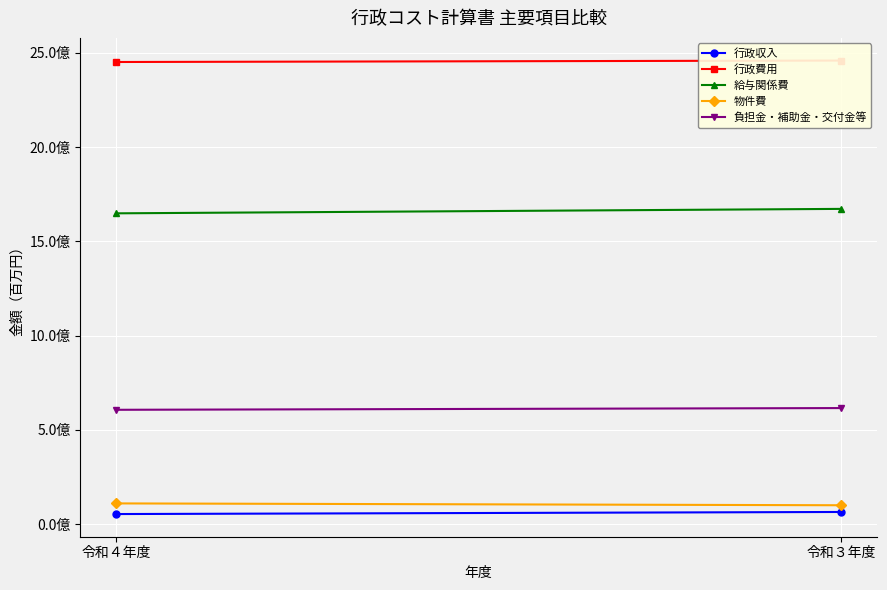

Rank the series by their maximum value, from highest to lowest.

行政費用, 給与関係費, 負担金・補助金・交付金等, 物件費, 行政収入